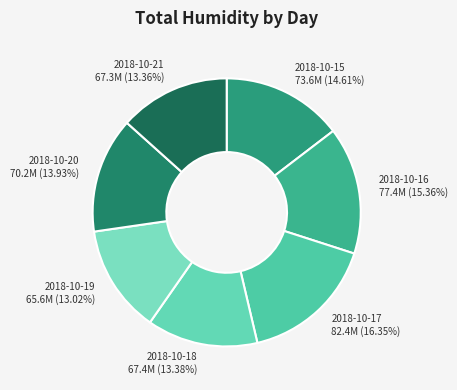

The 2018-10-21 slice represents 13% of the pie. True or false?

True